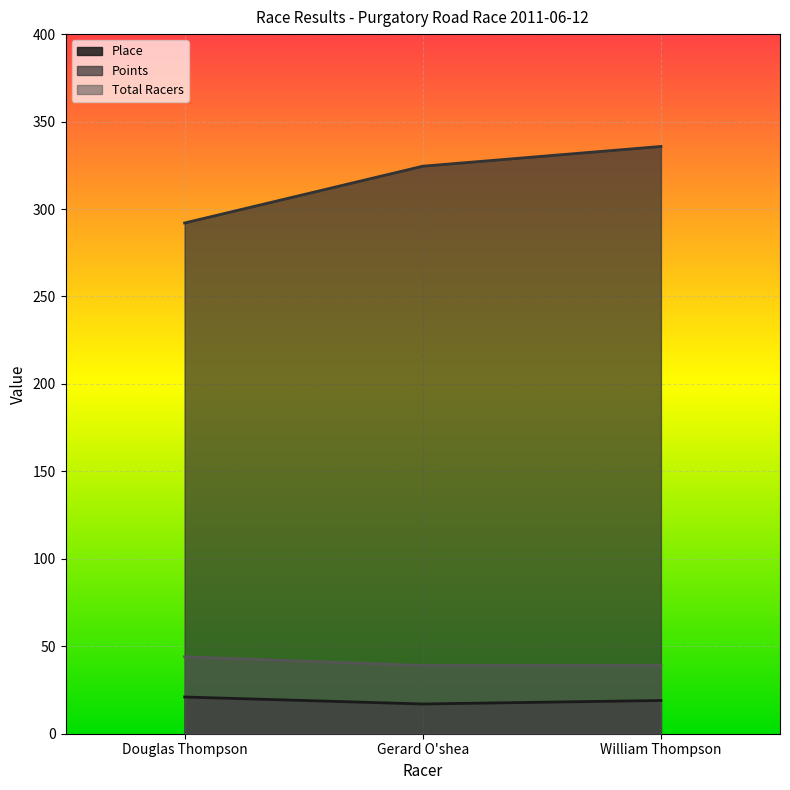

At which label does Place first exceed 19?

Douglas Thompson